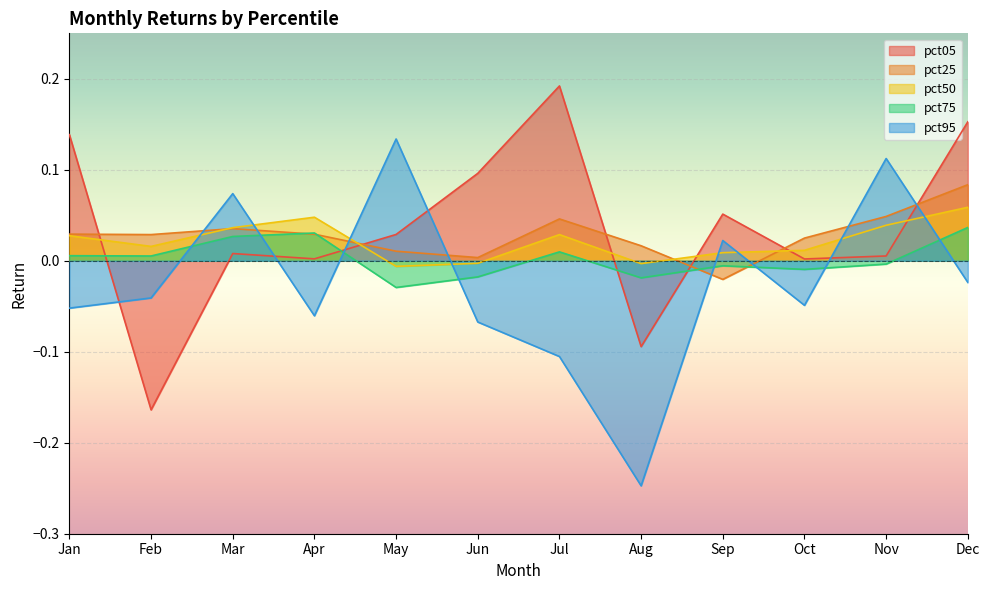

At how many categories does at least one series exceed 0?

12